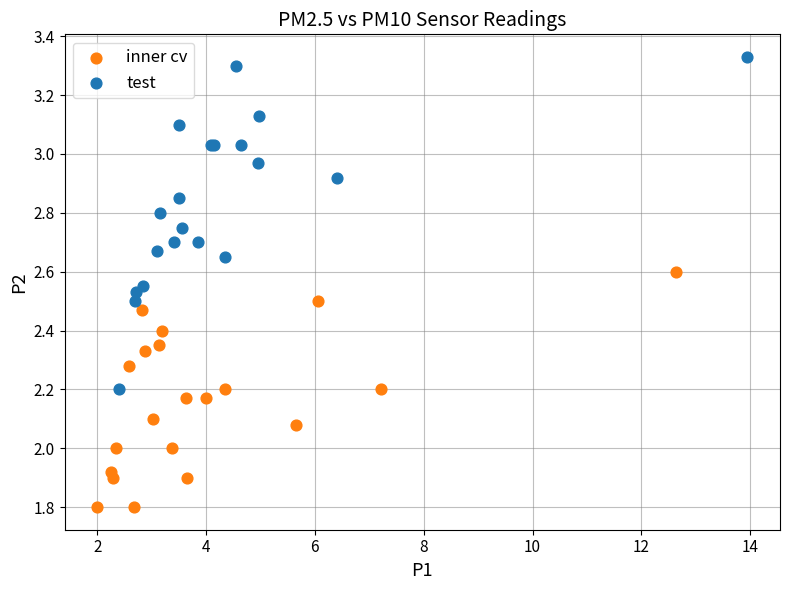

Which series reaches the minimum Y coordinate?

inner cv